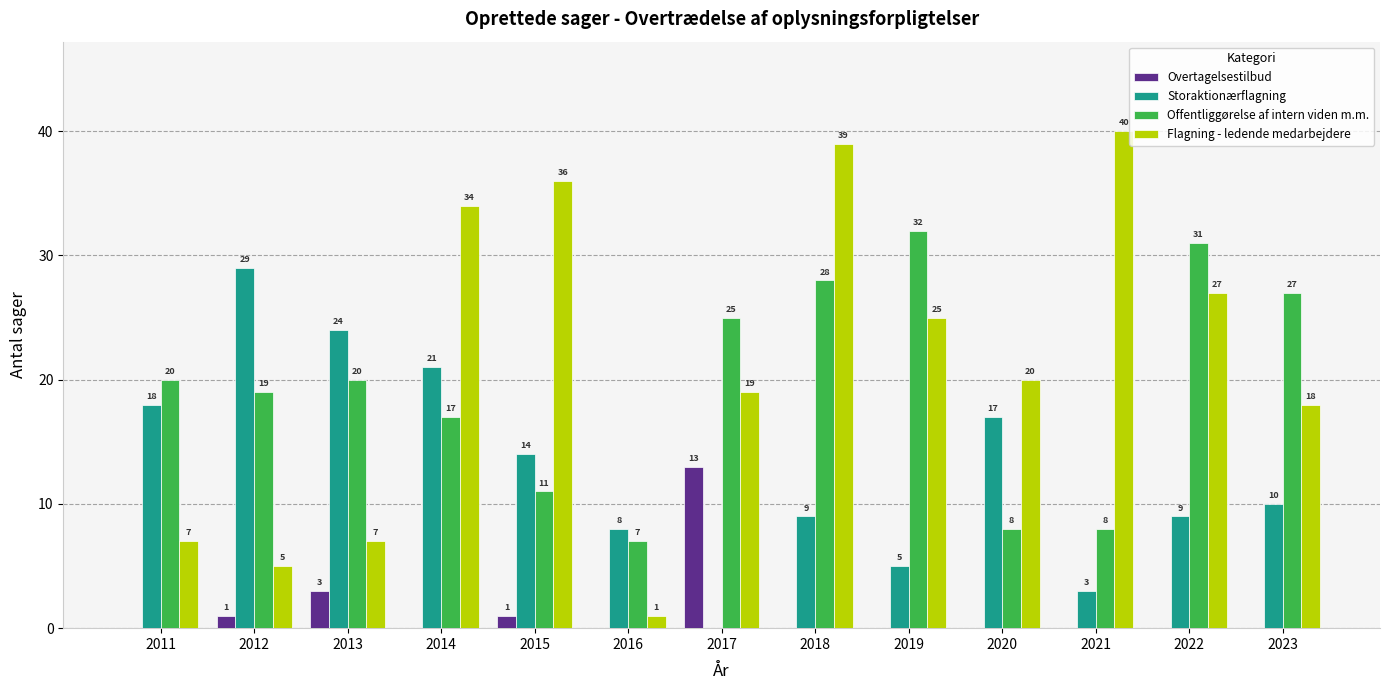

Count the number of data series in this chart.

4